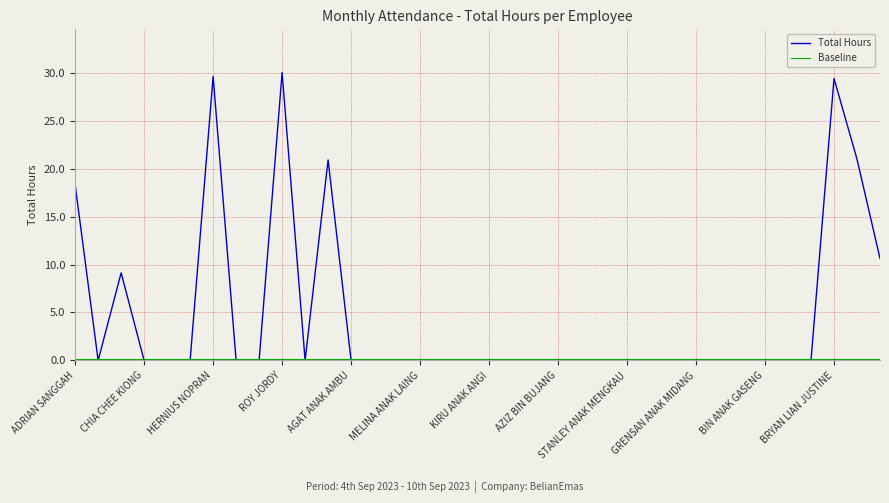

Which series has the largest range (max minus min)?

Total Hours